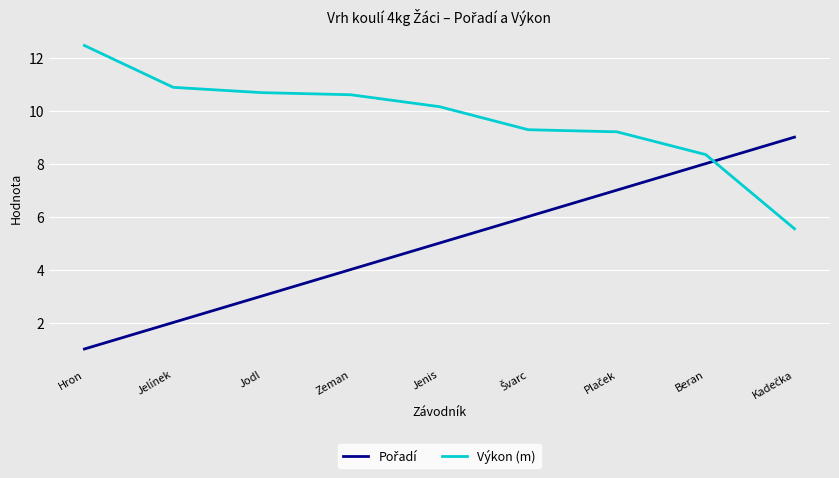

What position from the left is Jenis?

5